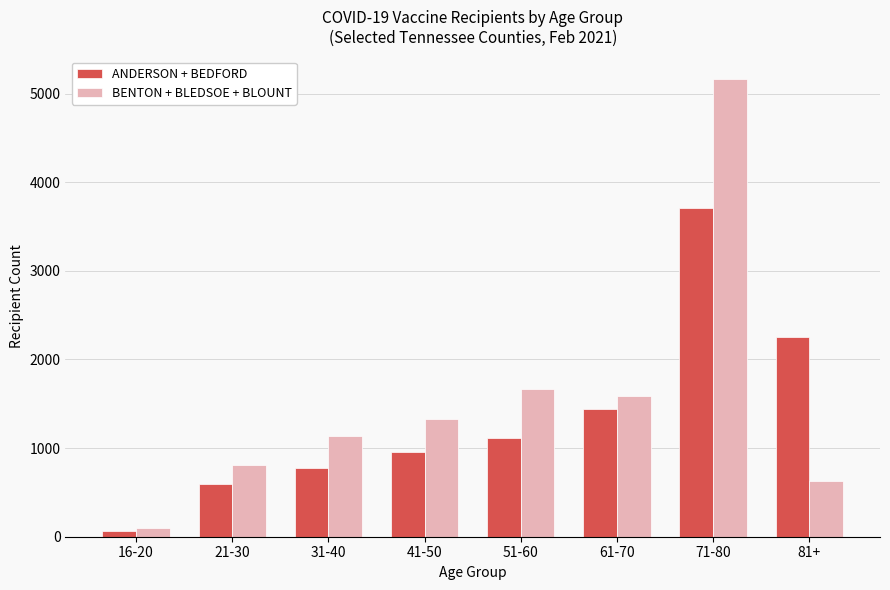

Between 31-40 and 61-70, which series saw the biggest shift?

ANDERSON + BEDFORD